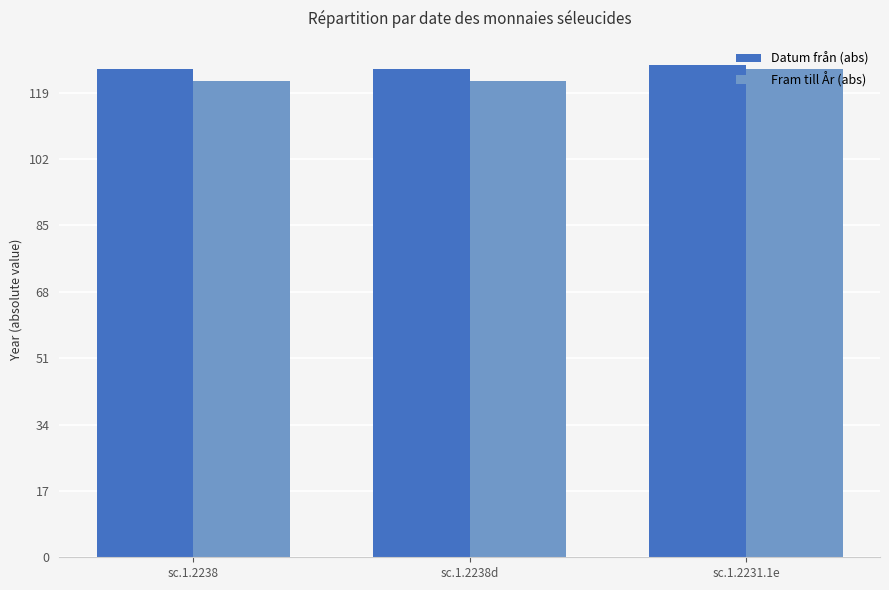

The Datum från (abs) series shows 220 at sc.1.2238. True or false?

False